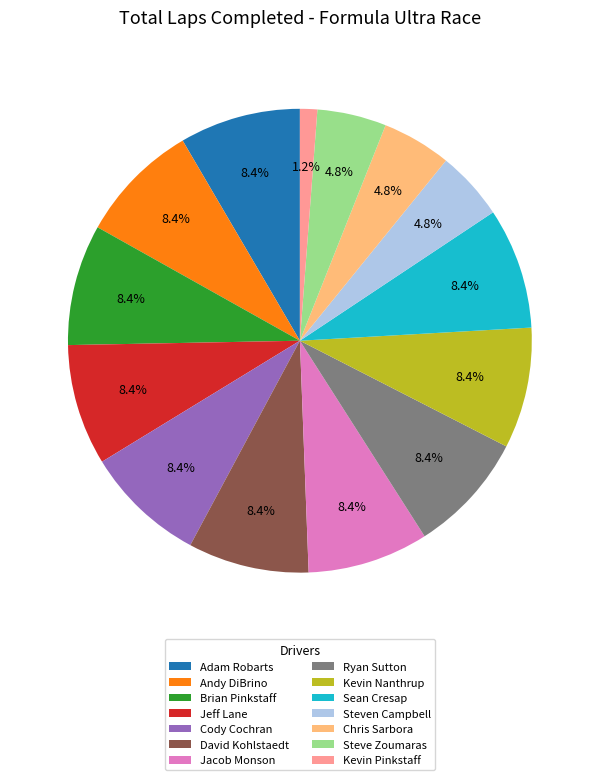

Combined, what portion of the pie is Ryan Sutton and David Kohlstaedt?

16.9%